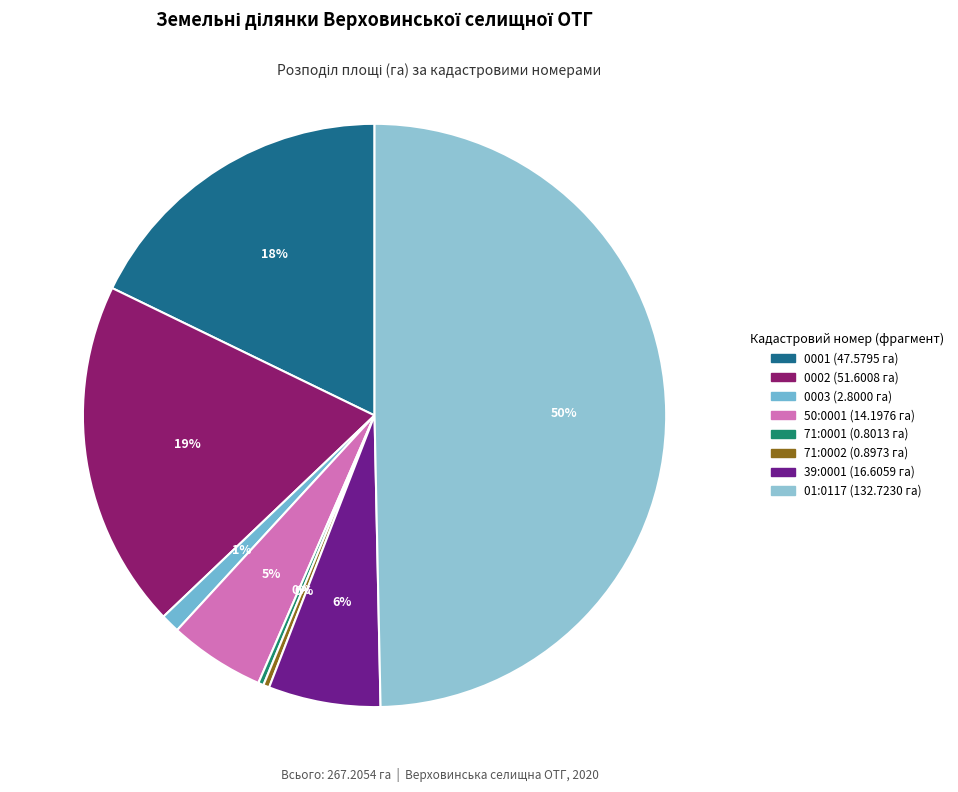

How many segments does this pie chart have?

8